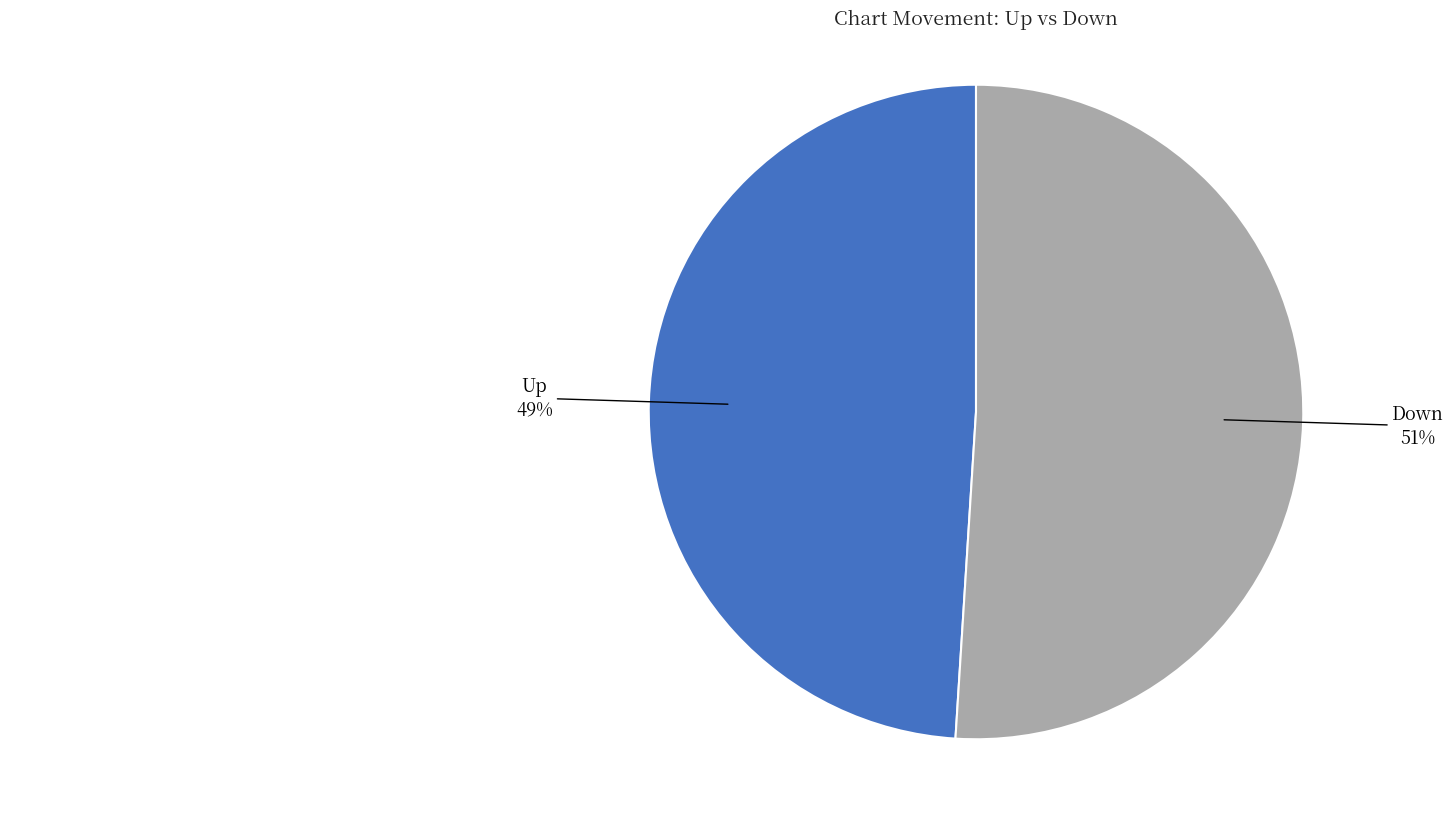

What is the ratio of the value at Up to the value at Down?

1.0